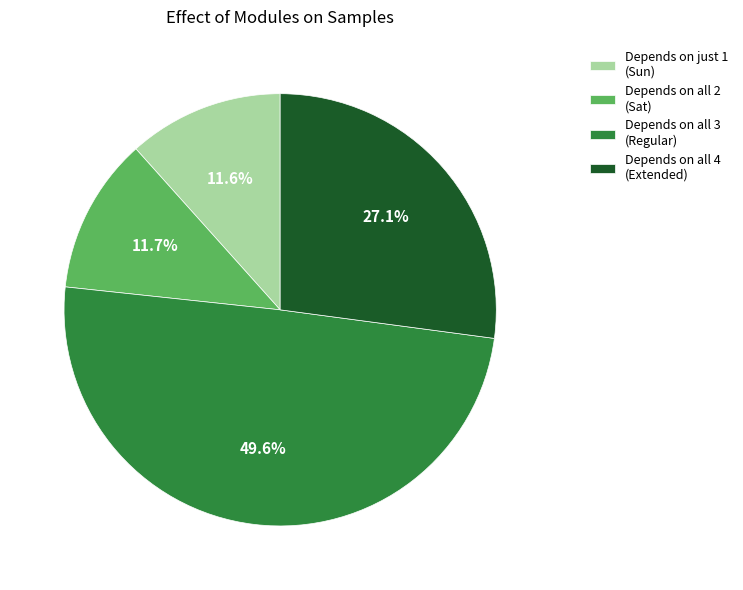

How much of the chart is everything except Depends on all 2 (Sat)?

88.3%